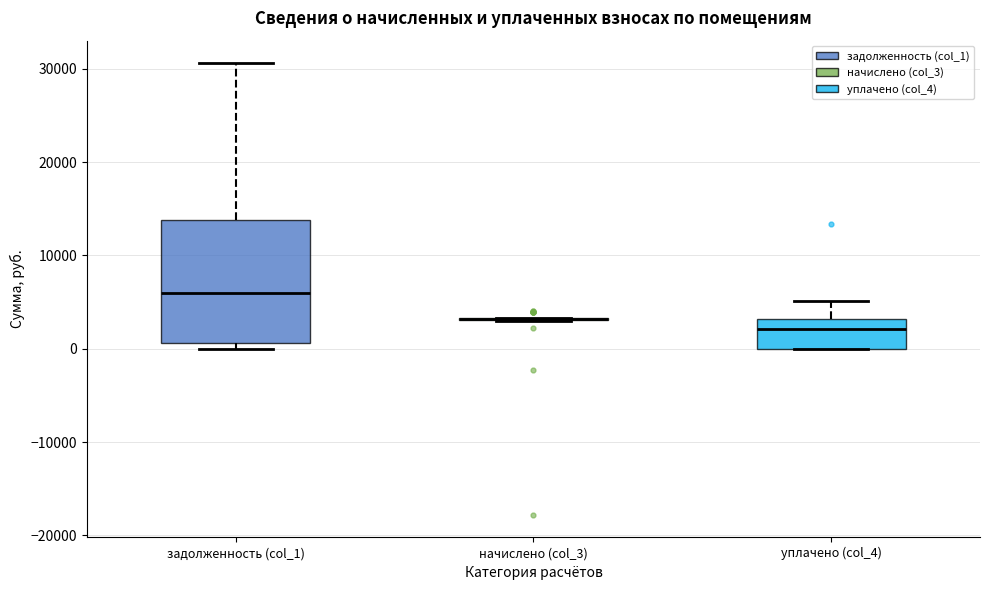

Reading left to right, read every box against the y-axis: the position of its median line, the range the box covers, and the ends of its whiskers. The values are not printed on the chart, so give them approximately, as read against the axis.

задолженность (col_1): median 6000, box 1000 to 14000, whiskers 0 to 31000
начислено (col_3): box collapsed to a line at 3000, whiskers 3000 to 3000
уплачено (col_4): median 2000, box 0 to 3000, whiskers 0 to 5000